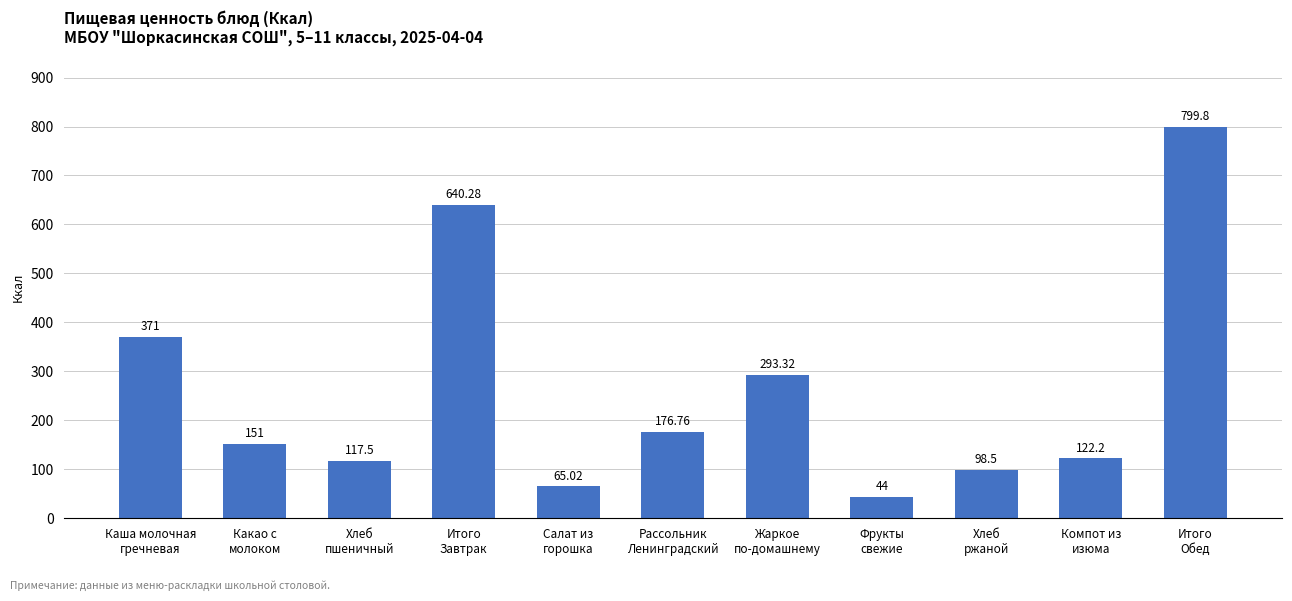

What is the label of the 3rd bar from the left?

Хлеб
пшеничный